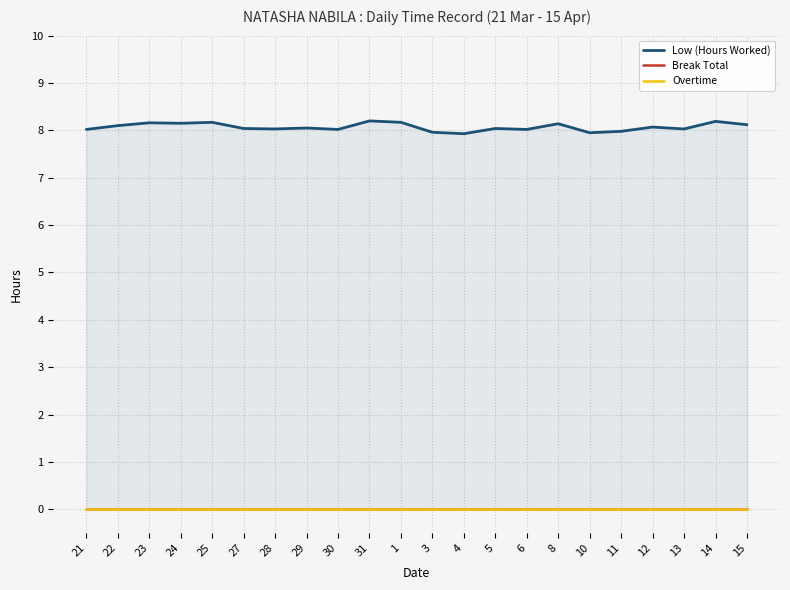

Which label corresponds to the largest value in the chart?

31